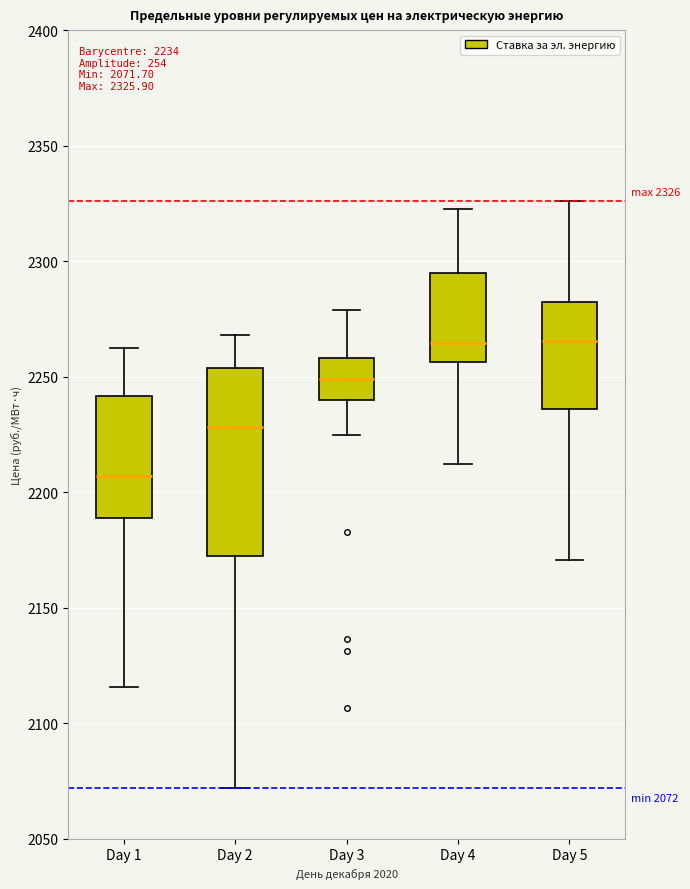

Which box has the lowest median line?

Day 1